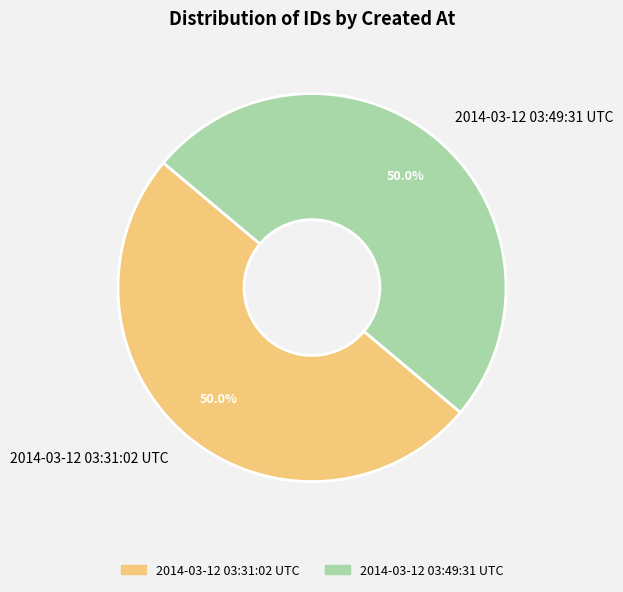

How many segments does this pie chart have?

2